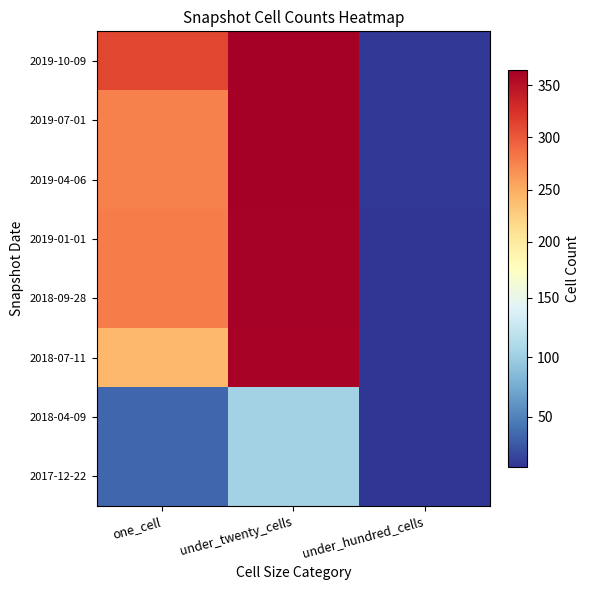

At which category is the sum across all series the highest?

under_twenty_cells